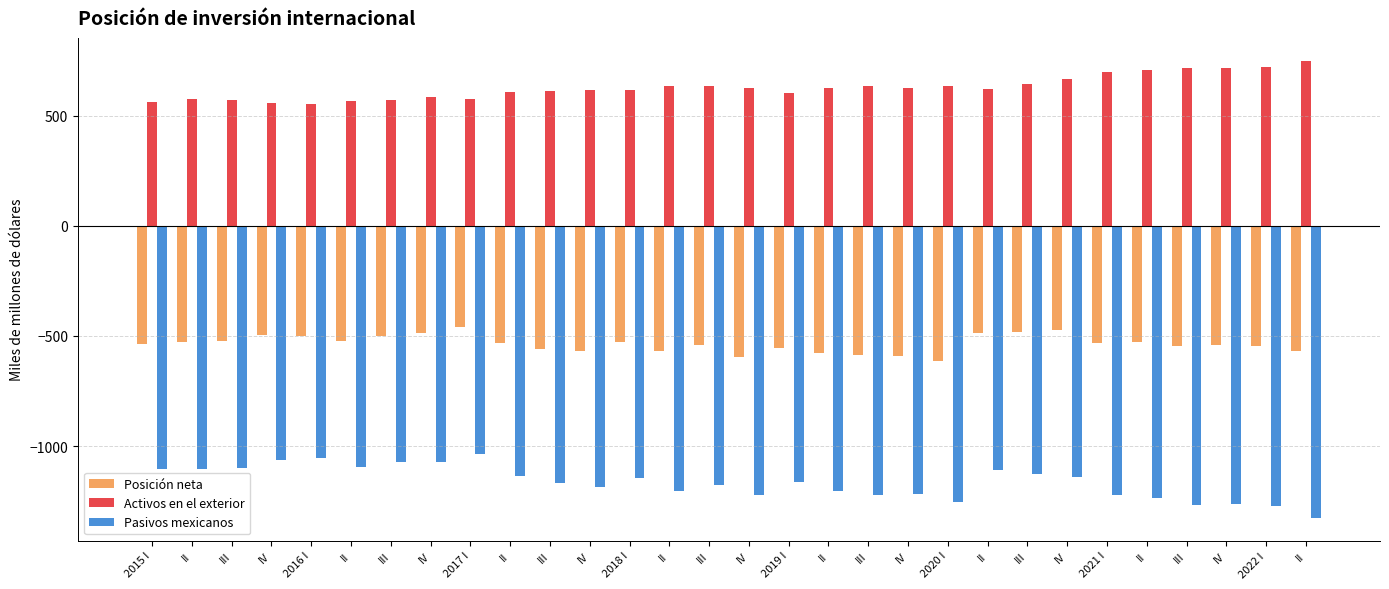

List the series in order of their peak value, lowest first.

Pasivos mexicanos, Posición neta, Activos en el exterior